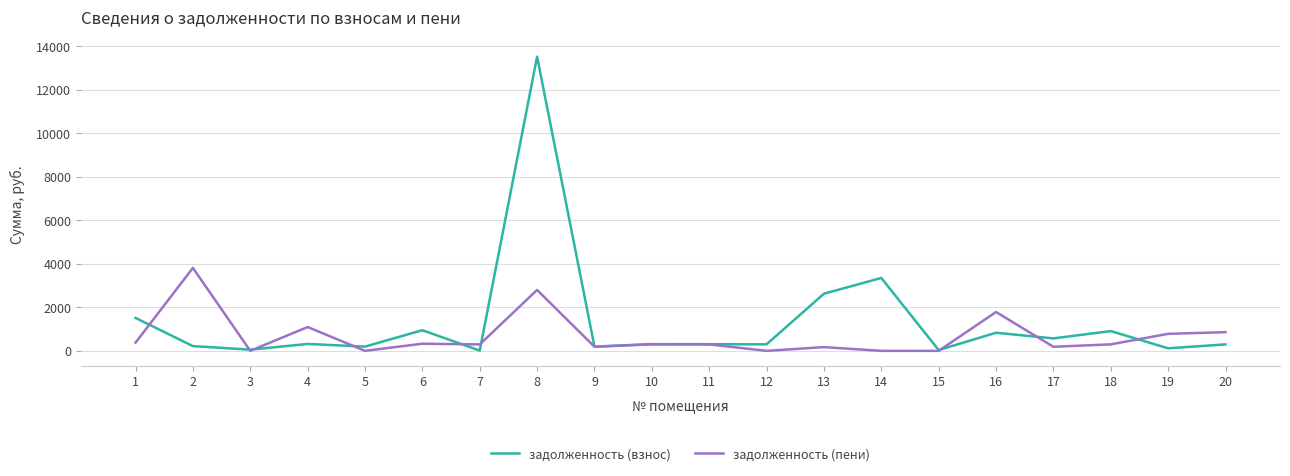

Which series has the largest range (max minus min)?

задолженность (взнос)